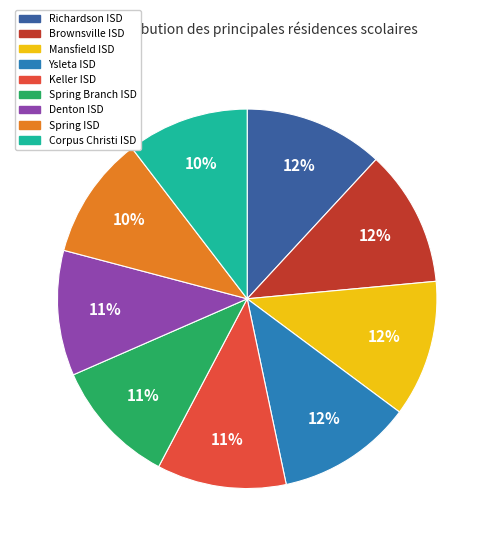

What is the ratio of the value at Keller ISD to the value at Richardson ISD?

0.9